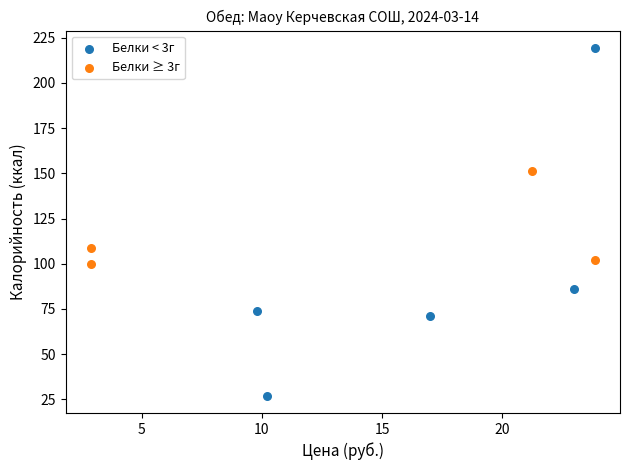

Which series has the widest spread of Y values?

Белки < 3г